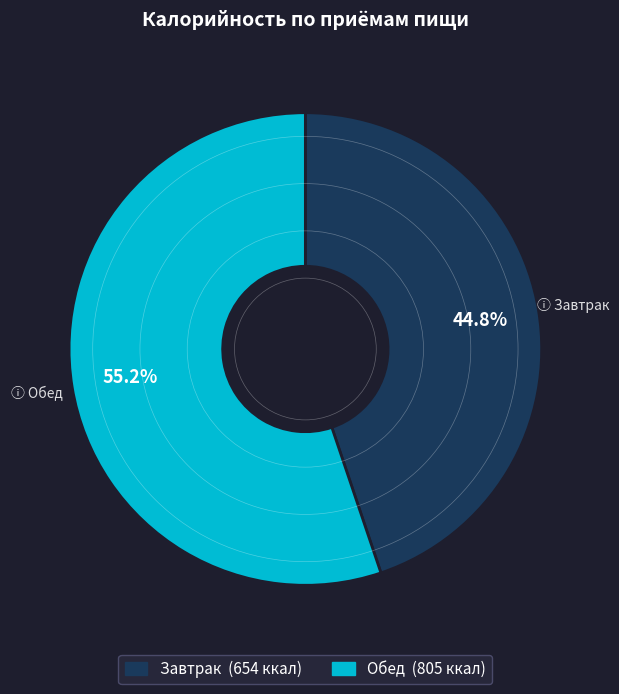

Is the sum of Завтрак and Обед greater than half?

Yes